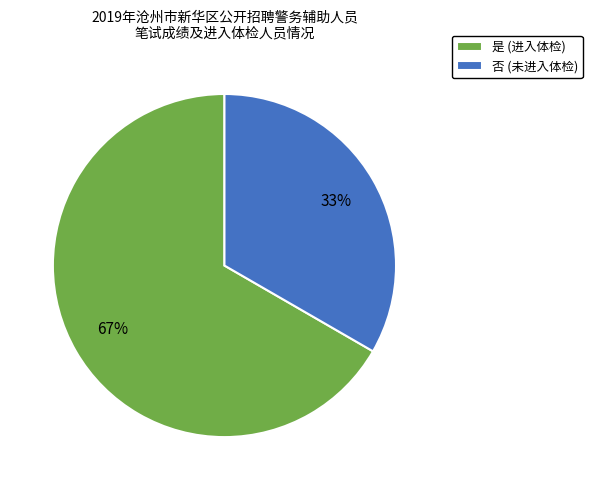

What percentage is the 是 slice, to the nearest percent?

67%